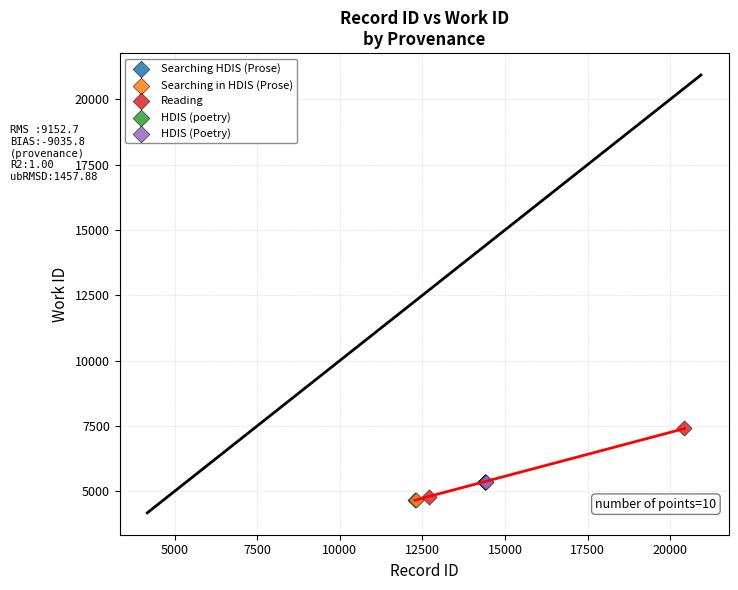

What are all the series names shown in the legend?

Searching HDIS (Prose), Searching in HDIS (Prose), Reading, HDIS (poetry), HDIS (Poetry)